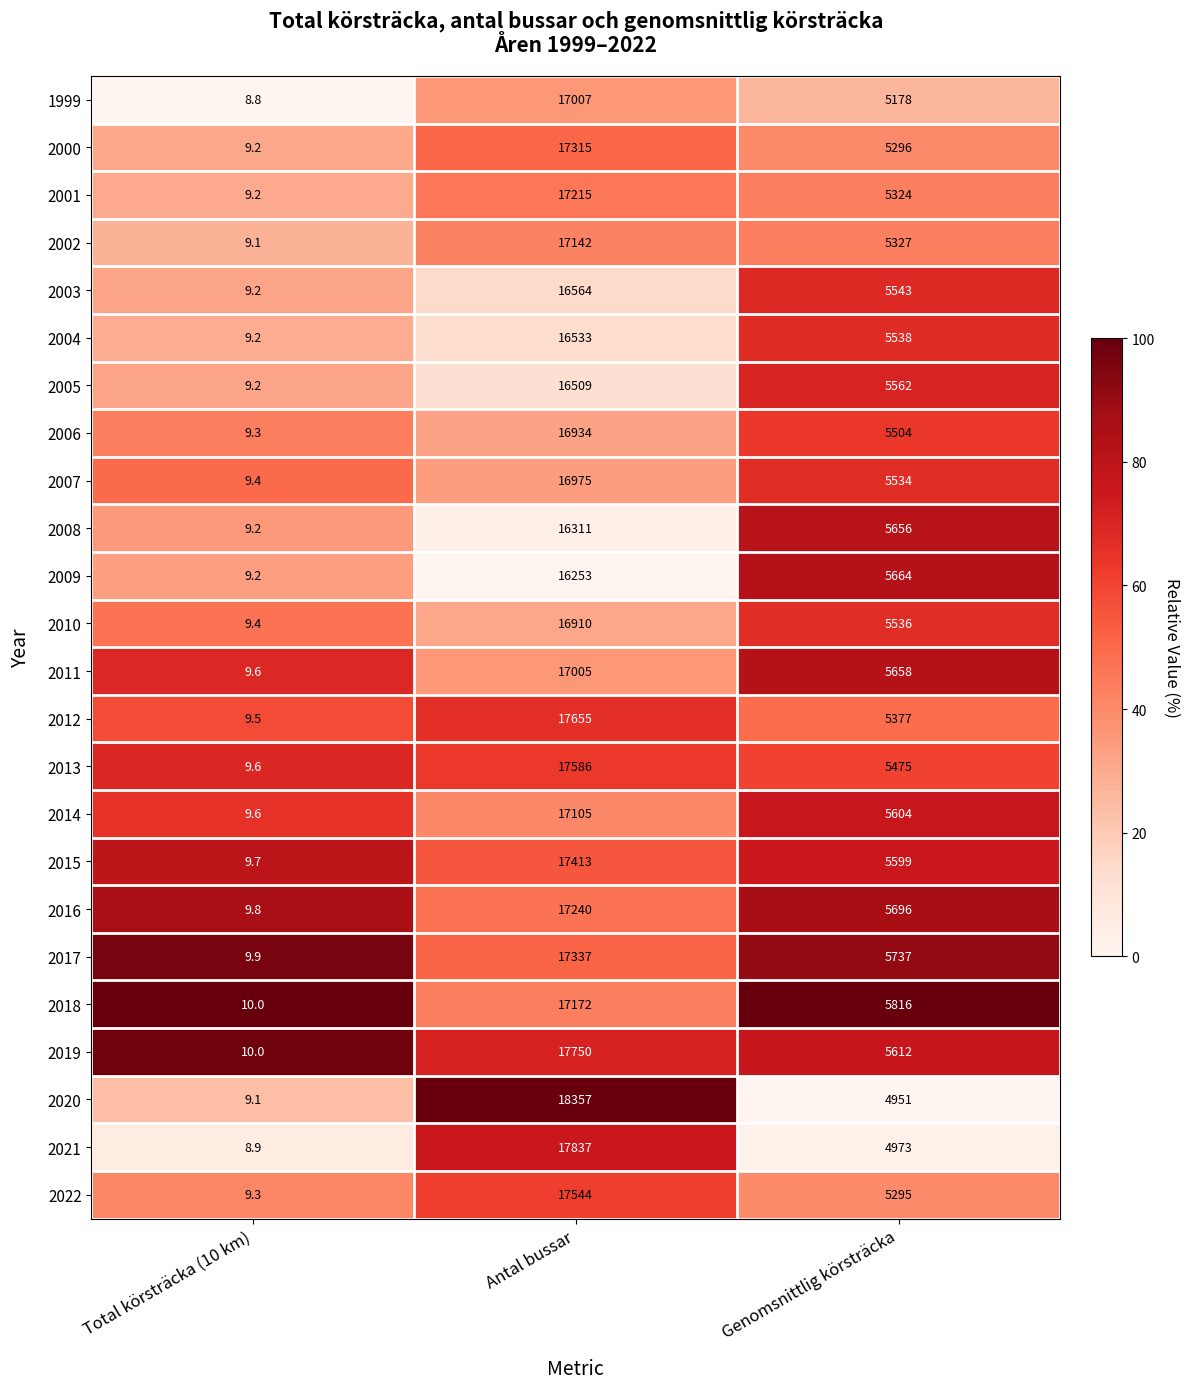

At which label is 2015 closest to 8711?

Genomsnittlig körsträcka